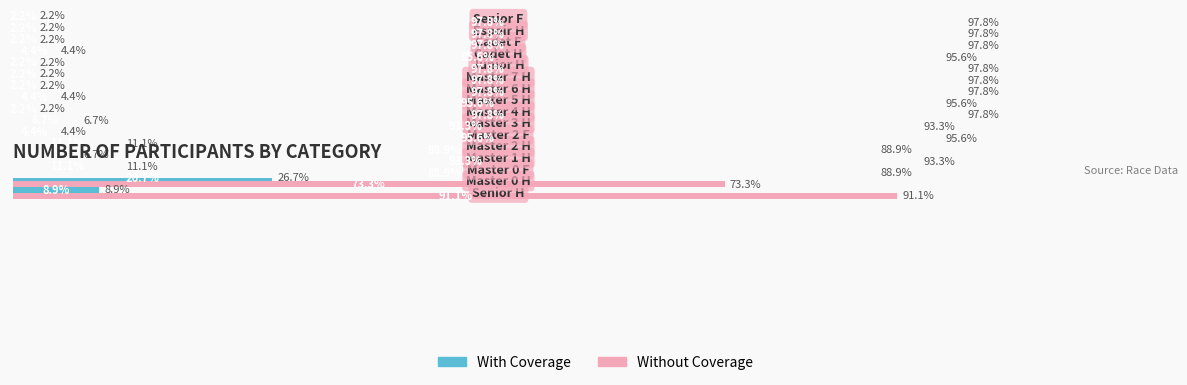

What is the average value of the Without Coverage series?

93.8